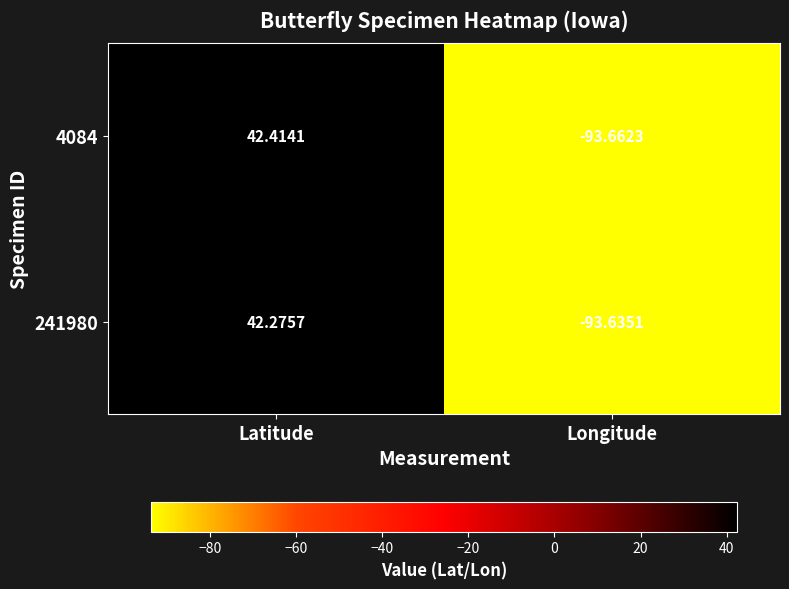

Which series has the largest range (max minus min)?

4084